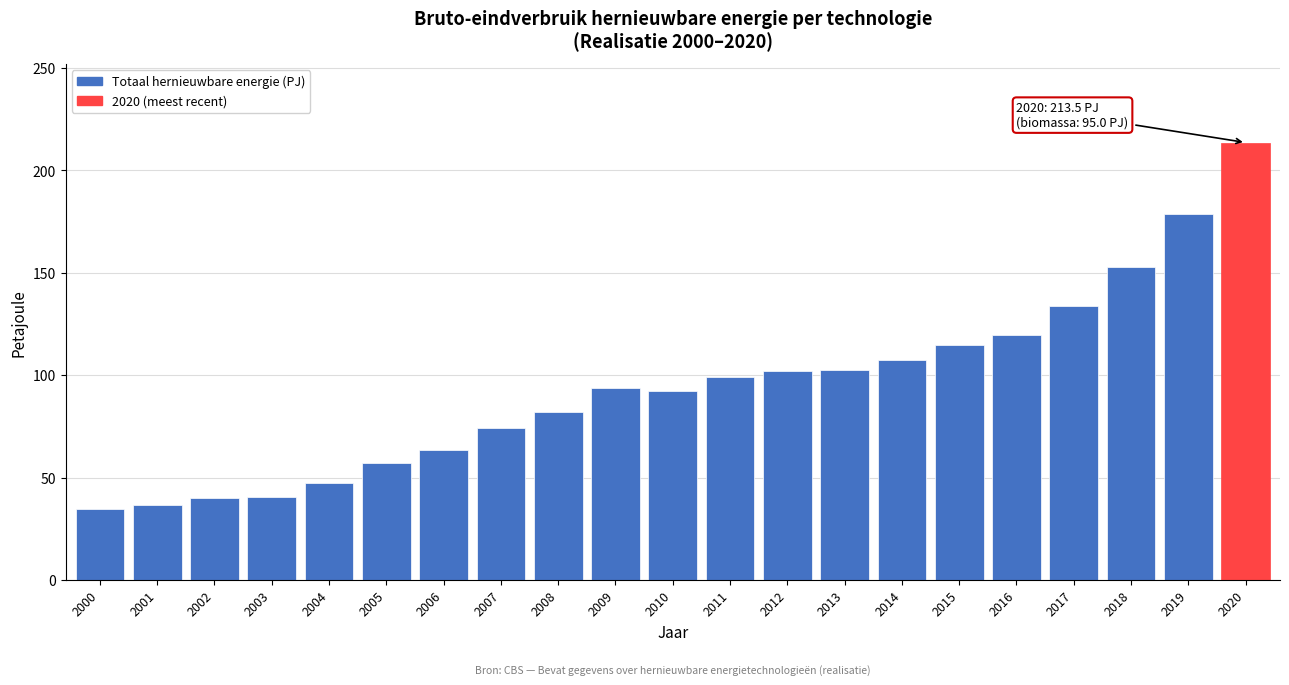

What is the change in value from 2005 to 2011?

+41.8